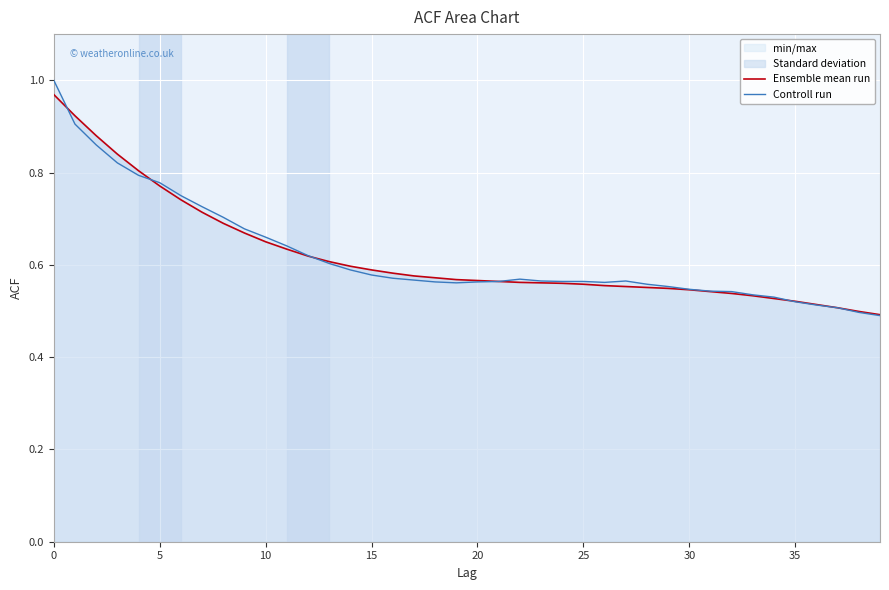

List the series in order of their peak value, lowest first.

Ensemble mean run, Controll run